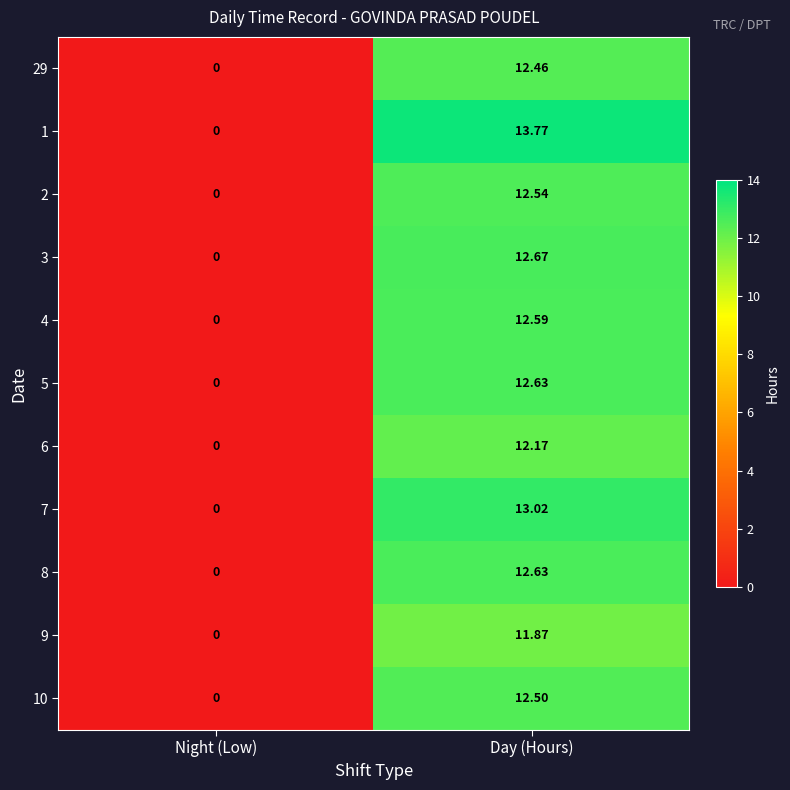

At which category does the chart reach its minimum across all series?

Night (Low)